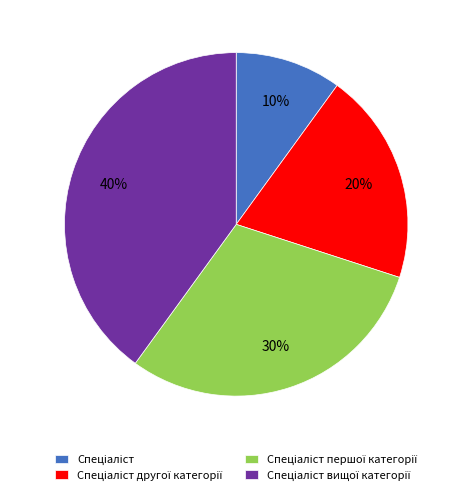

To the nearest percent, what is the difference between the largest and smallest slice percentages?

30%